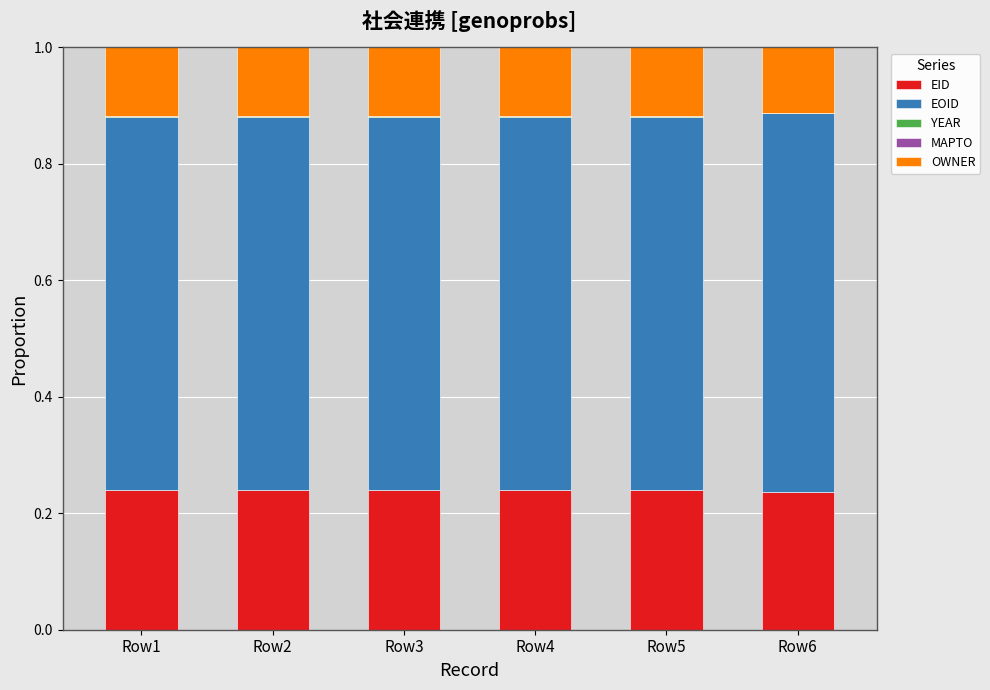

What is the sum of all EID values?

1.4